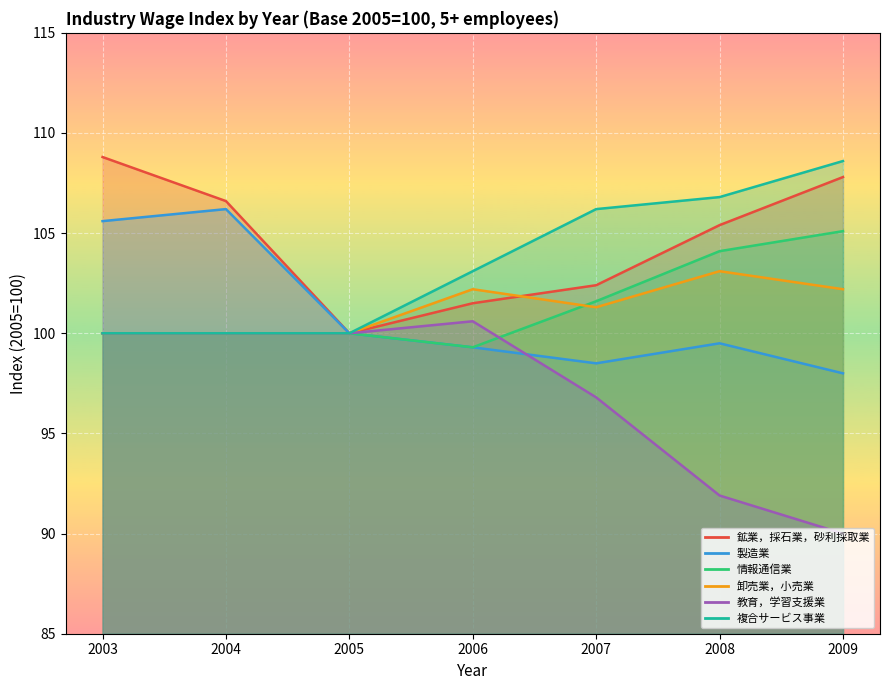

What value does the 卸売業，小売業 series have at 2005?

100.0